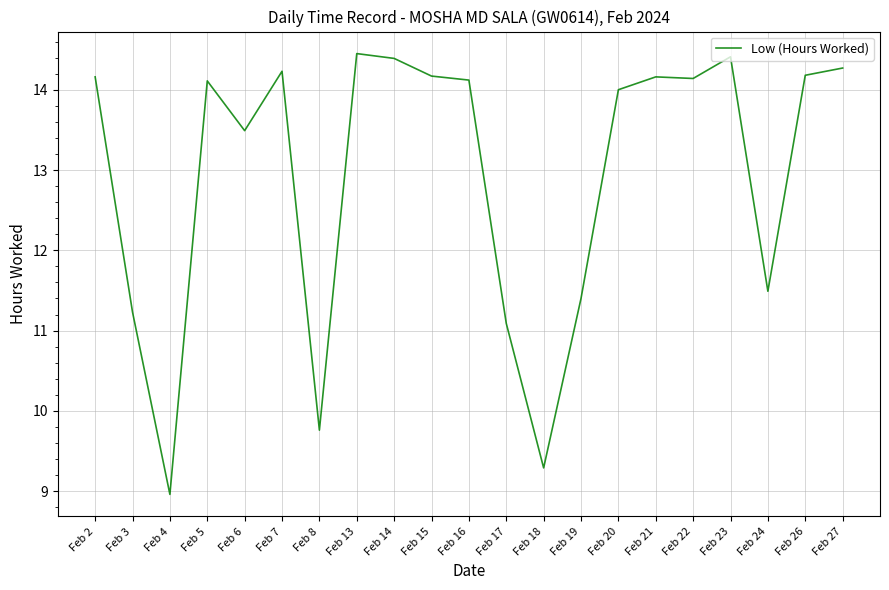

The chart shows a value of 15.5 at Feb 18. True or false?

False